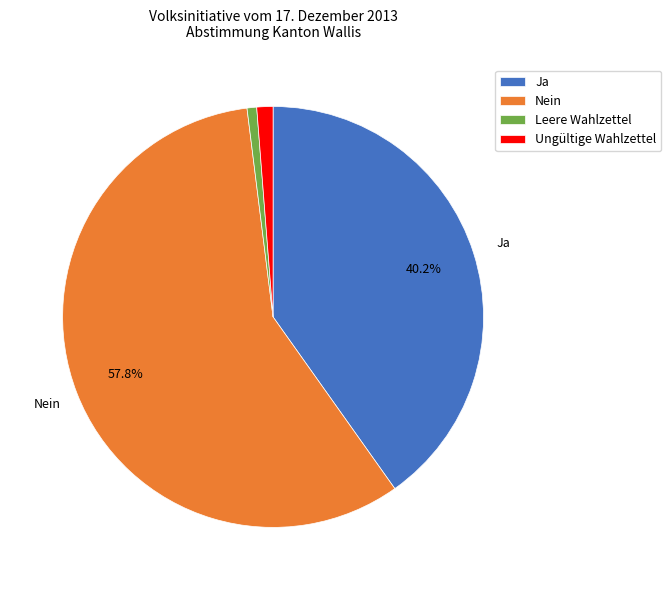

Count the number of slices in the pie.

4